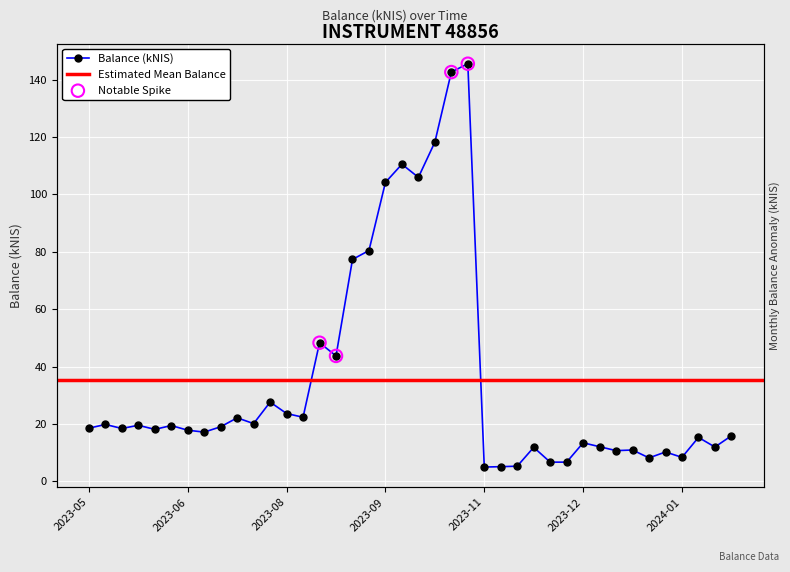

What is the ratio of the value at 2023-09-14 to the value at 2024-02-01?

5.2